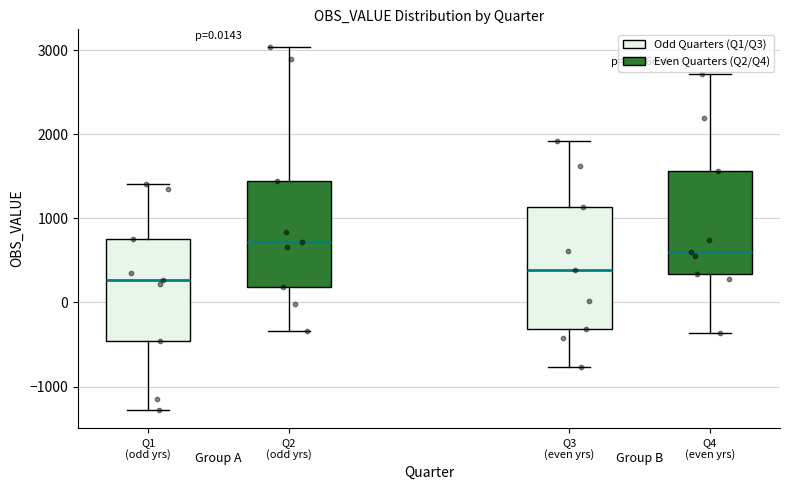

Which box's median line is the lowest?

Q1 (odd yrs)